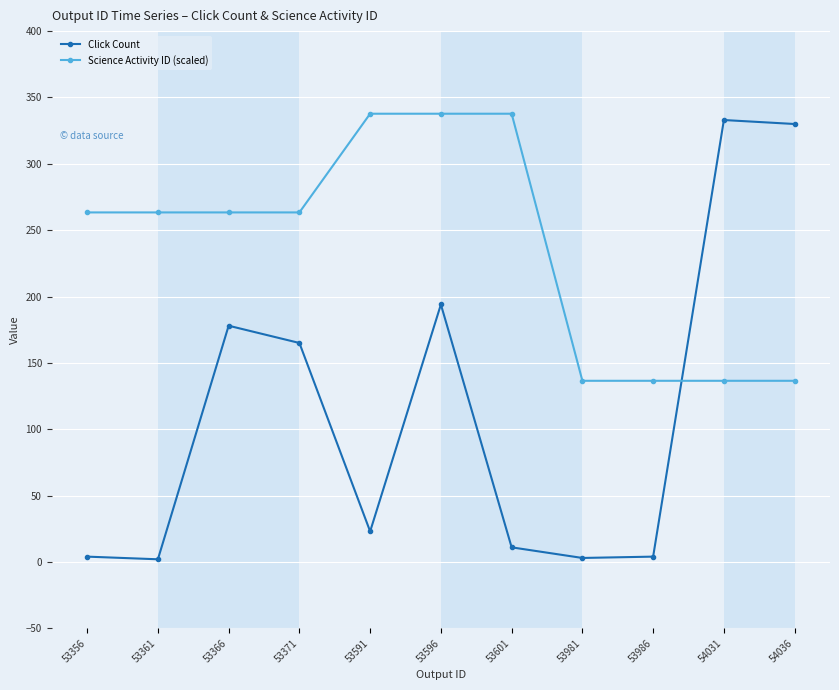

List the series in order of their peak value, highest first.

Science Activity ID (scaled), Click Count